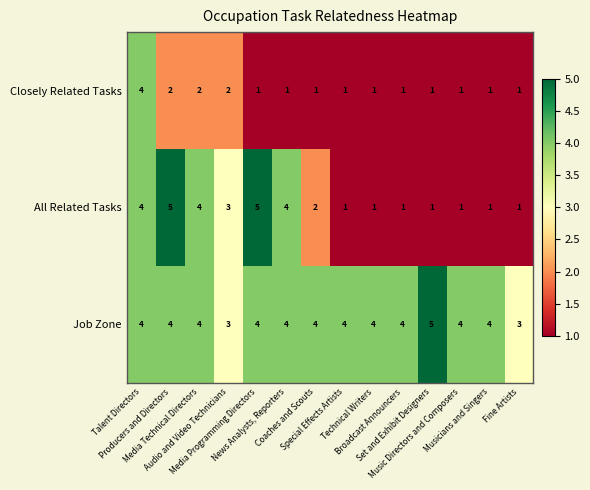

What is the greatest value displayed?

5